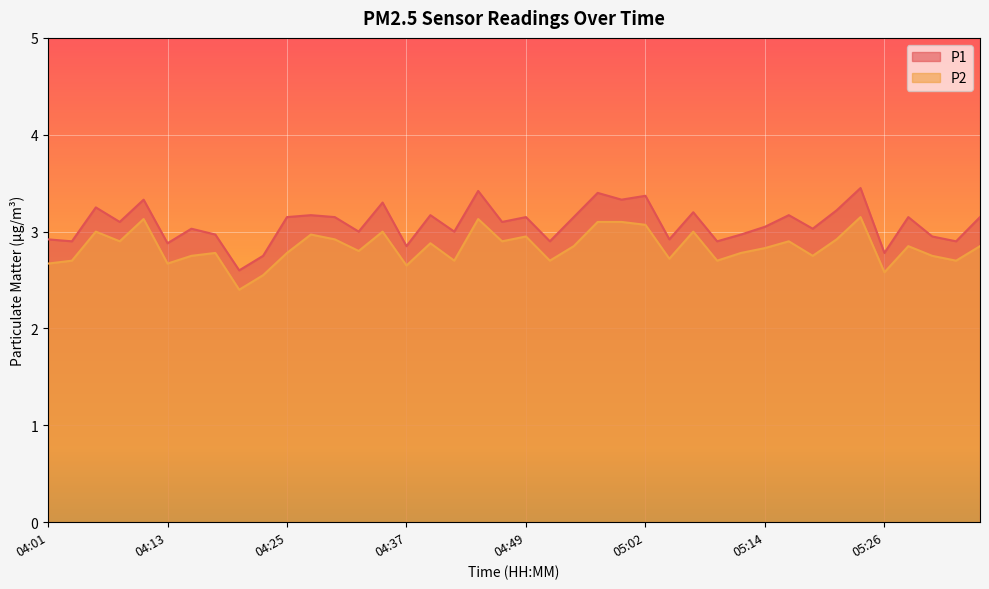

Reading left to right, extract all data points from this chart.

P1: 2.9	2.9	3.2	3.1	3.3	2.9	3.0	3.0	2.6	2.8	3.1	3.2	3.1	3.0	3.3	2.9	3.2	3.0	3.4	3.1	3.1	2.9	3.1	3.4	3.3	3.4	2.9	3.2	2.9	3.0	3.0	3.2	3.0	3.2	3.5	2.8	3.1	3.0	2.9	3.1
P2: 2.7	2.7	3.0	2.9	3.1	2.7	2.8	2.8	2.4	2.5	2.8	3.0	2.9	2.8	3.0	2.6	2.9	2.7	3.1	2.9	3.0	2.7	2.9	3.1	3.1	3.1	2.7	3.0	2.7	2.8	2.8	2.9	2.8	2.9	3.1	2.6	2.9	2.8	2.7	2.9